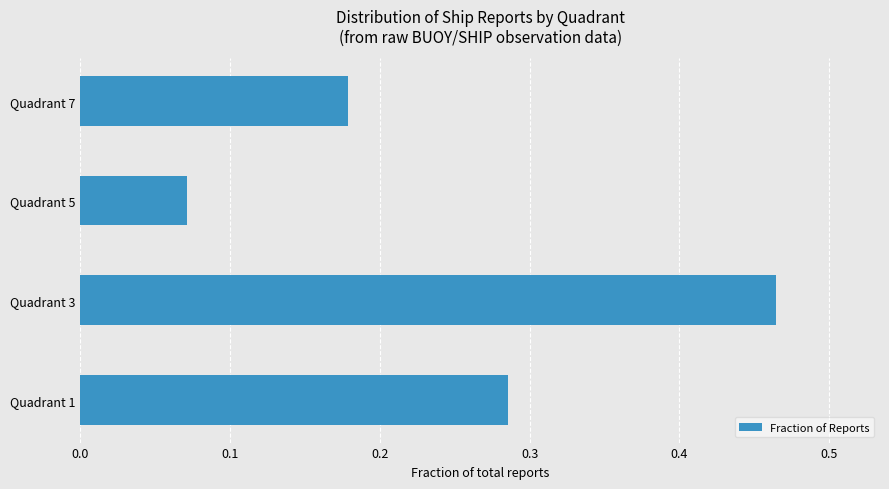

Does the chart contain stacked bars?

No